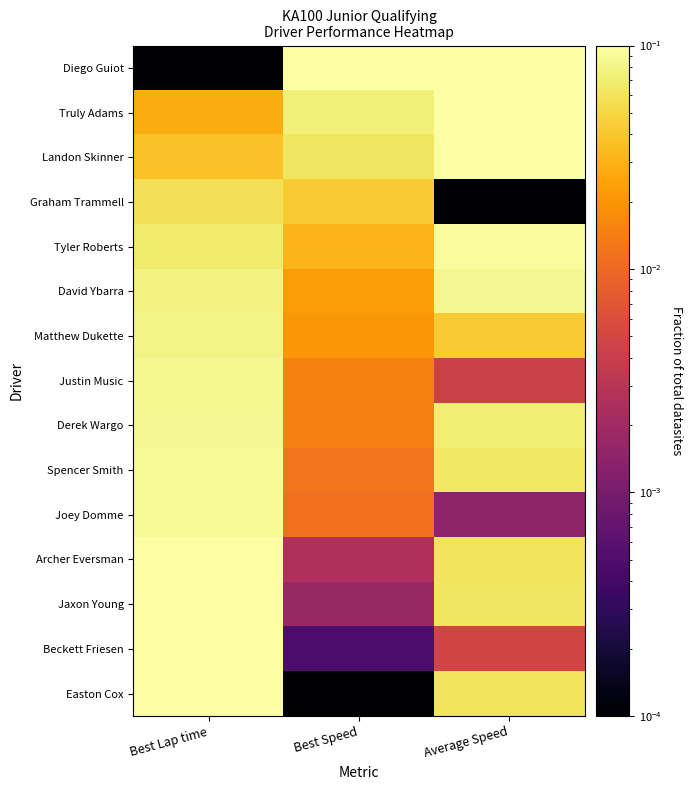

Count the number of categories in the chart.

3